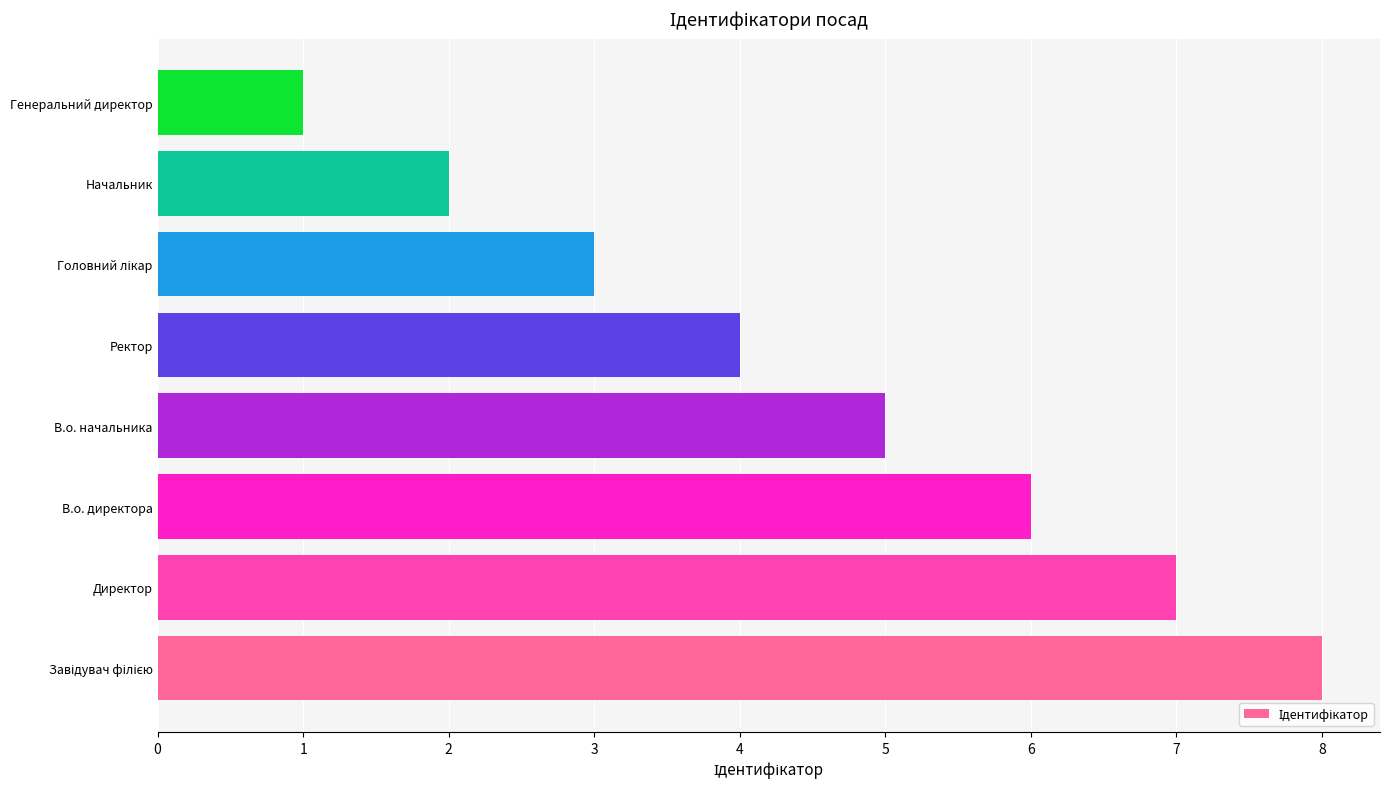

At which label is the value closest to 4?

Ректор